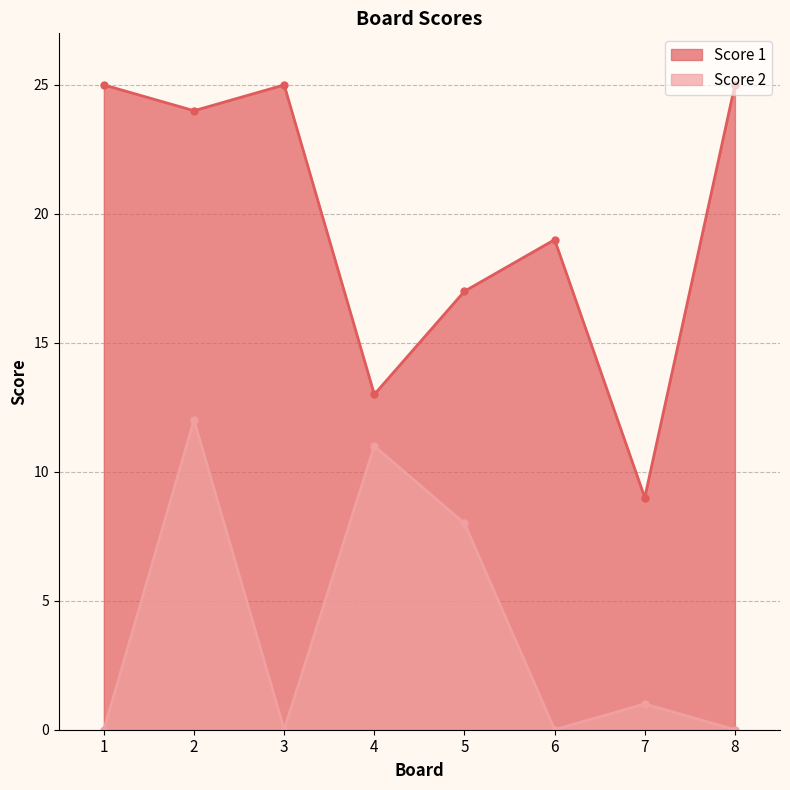

What is the difference between the Score 2 values at 5 and 8?

8